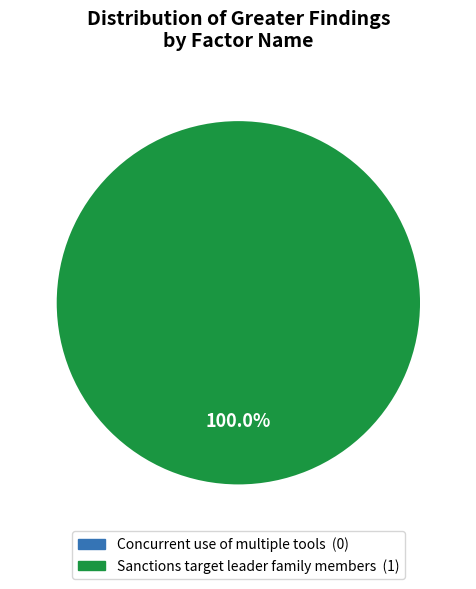

To the nearest percent, what percentage of the pie is Sanctions target leader family members?

100%